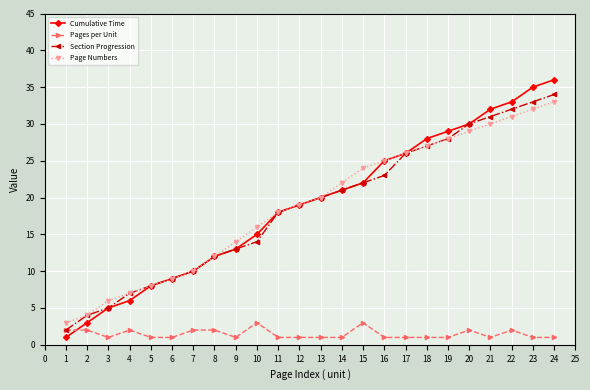

What is the value of the Cumulative Time point at the 11th from the left?

18